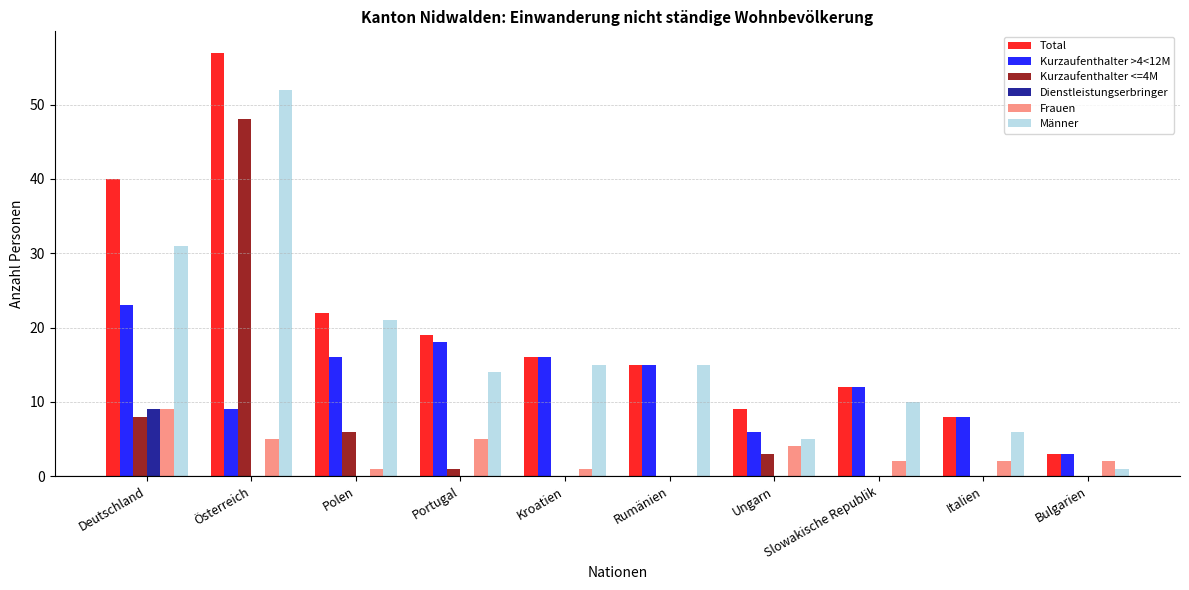

Count the number of categories in the chart.

10